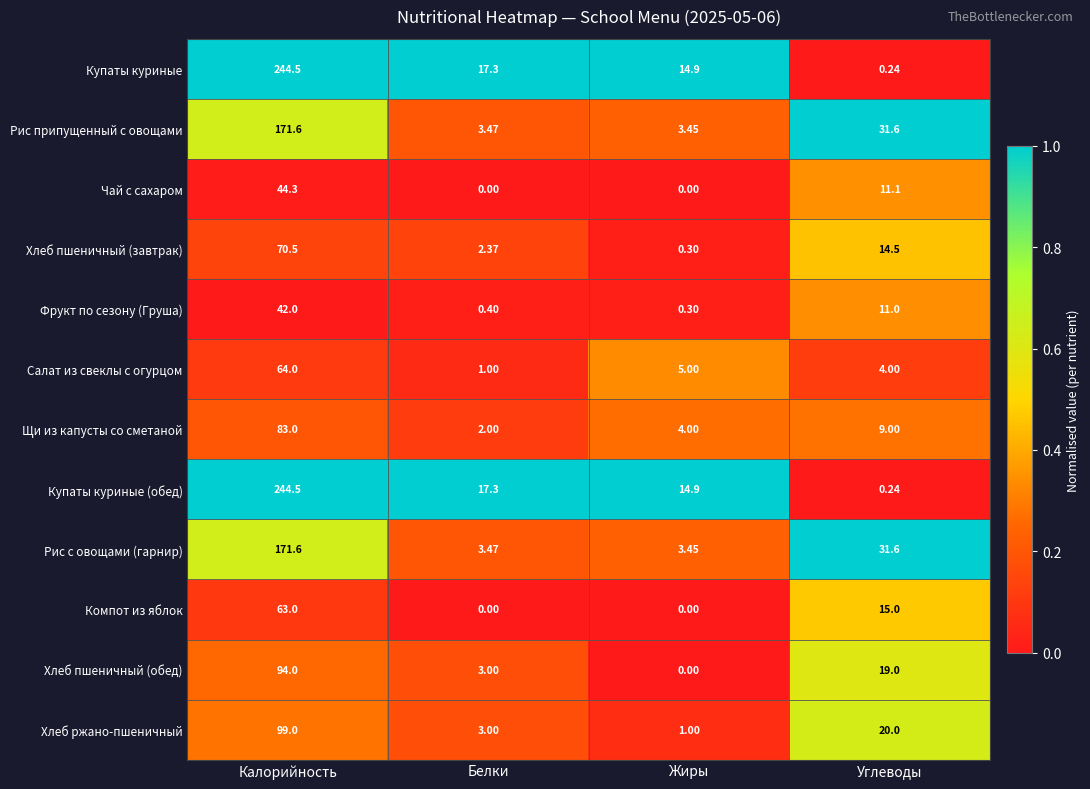

List the labels in order of Рис с овощами (гарнир) value, largest first.

Калорийность, Углеводы, Белки, Жиры